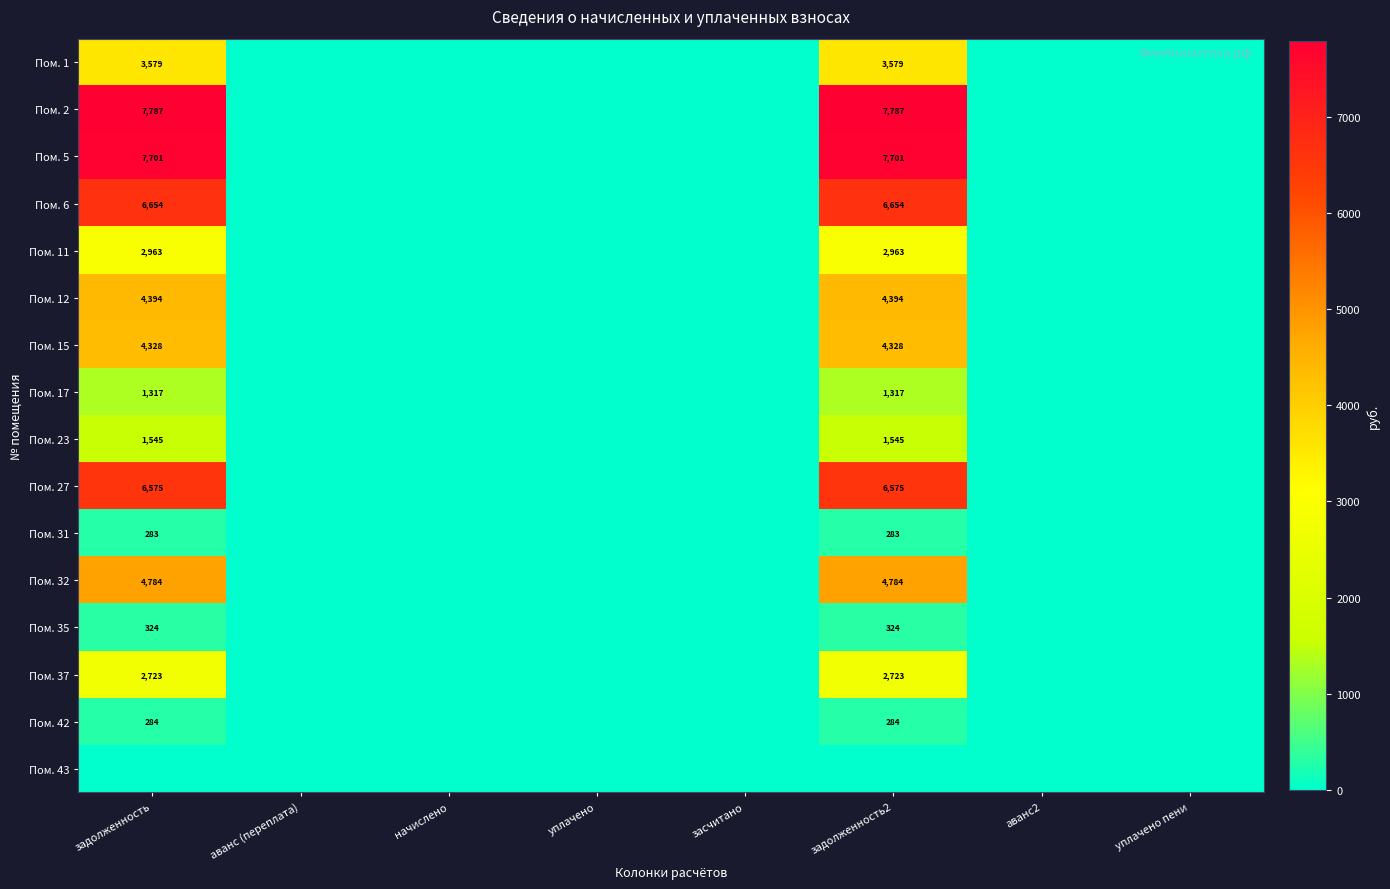

What is the spread (max minus min) of values at задолженность2?

7787.0